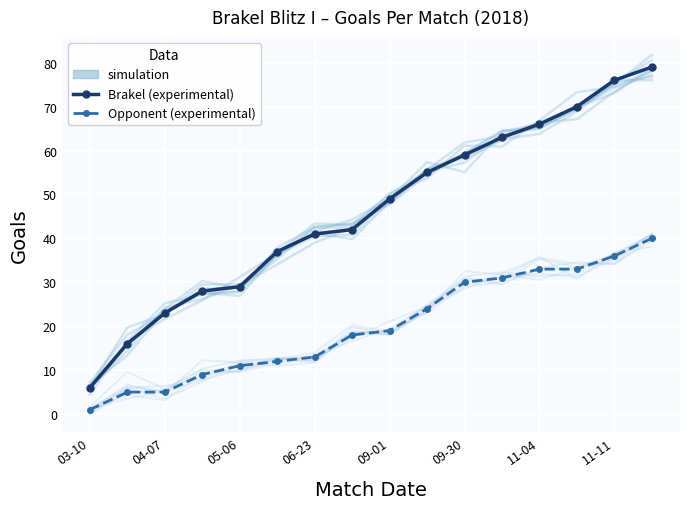

At which label does Brakel cumulative (experimental) reach its minimum?

03-10